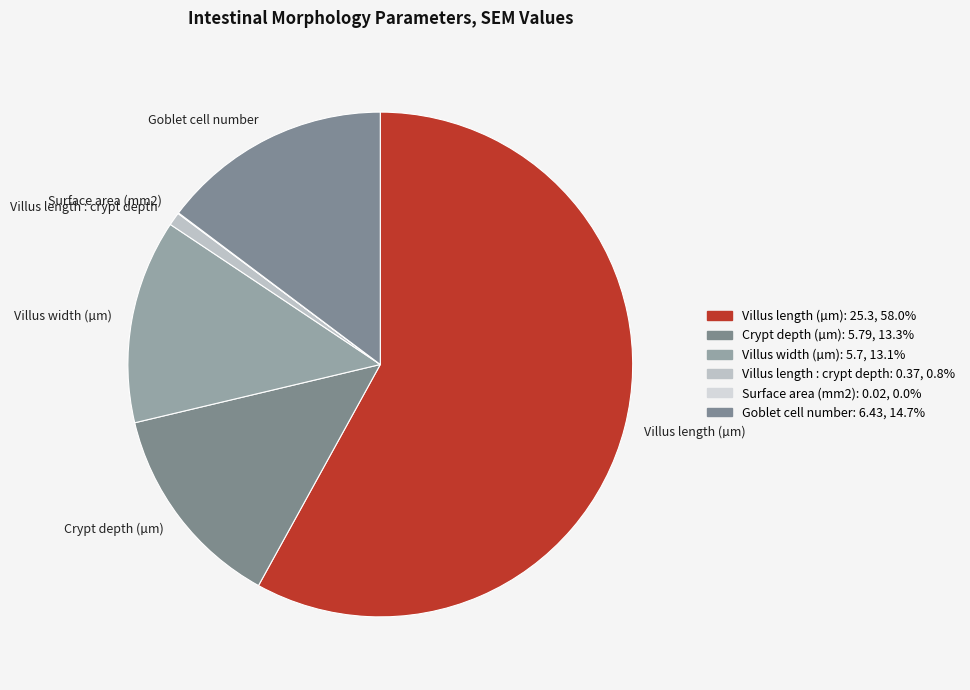

Does Villus length (µm) represent more than half of the total?

Yes